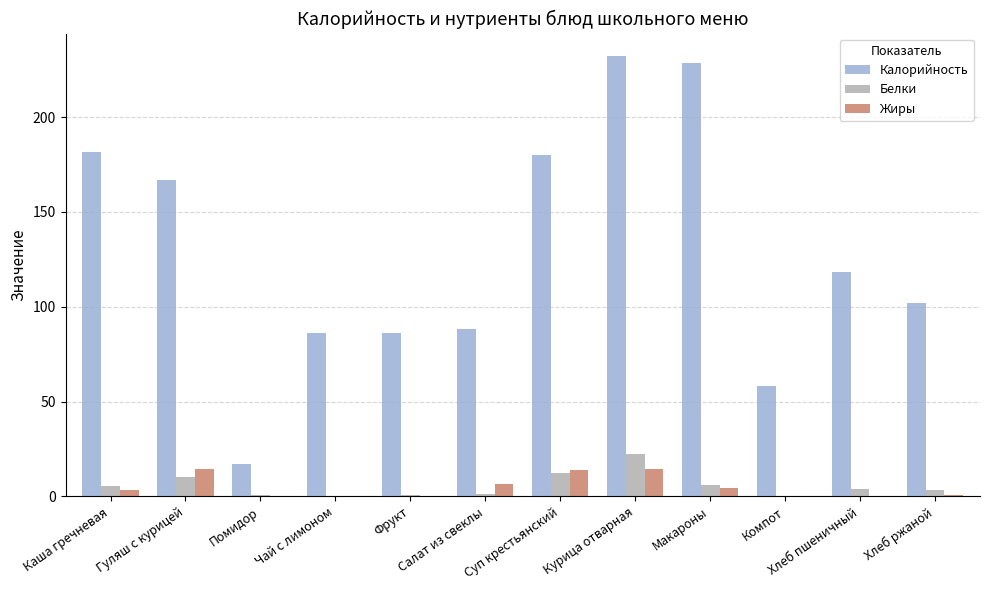

What is the total value across all series at Макароны?

239.1